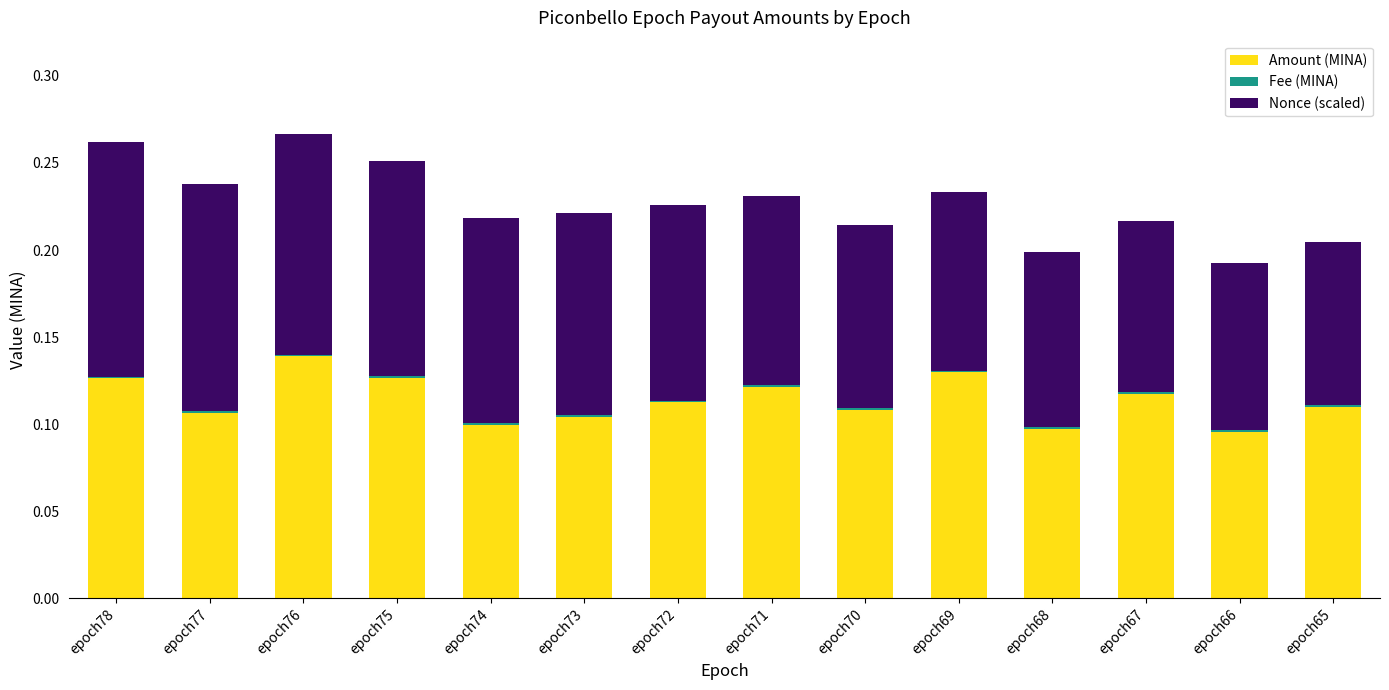

What is the sum of all Amount (MINA) values?

1.6